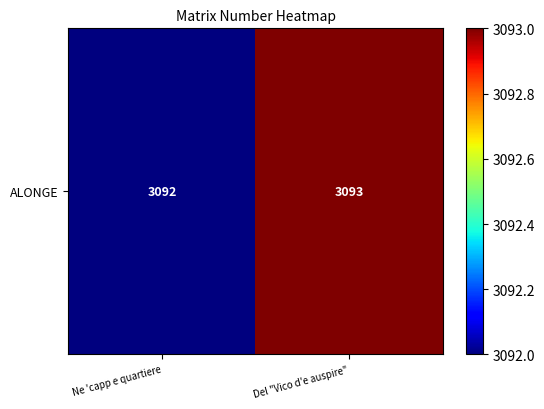

What is the average value?

3092